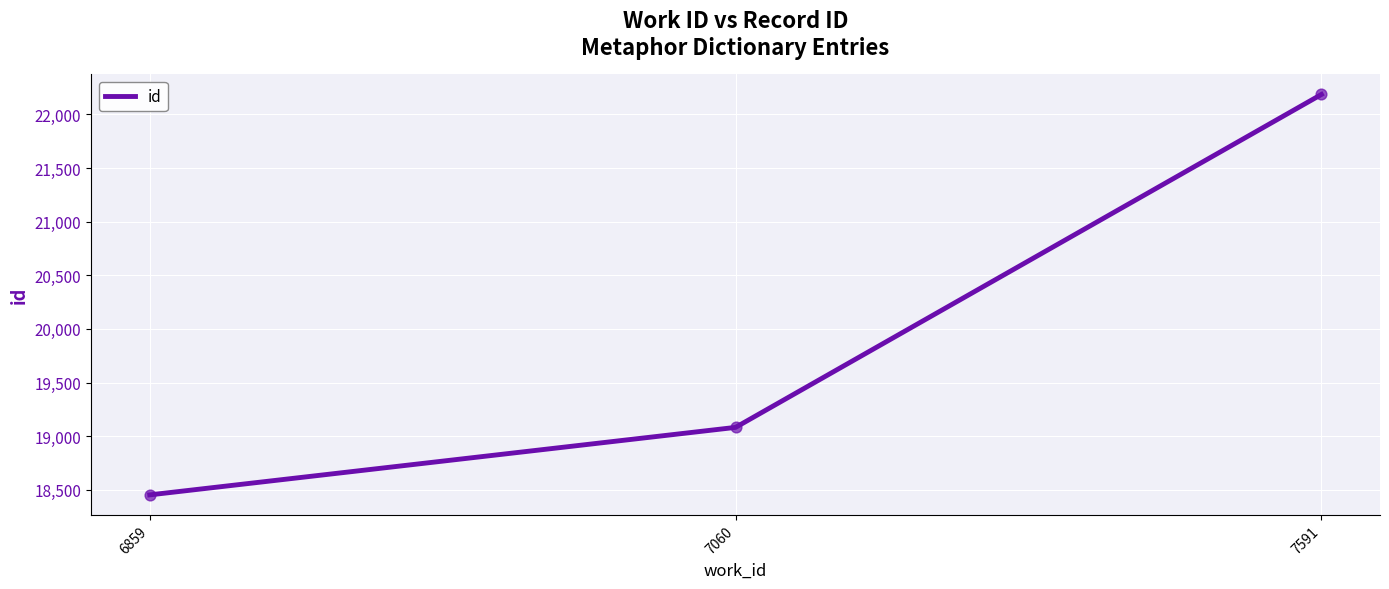

Approximately how many times larger is the value at 7060 compared to 7591?

0.9